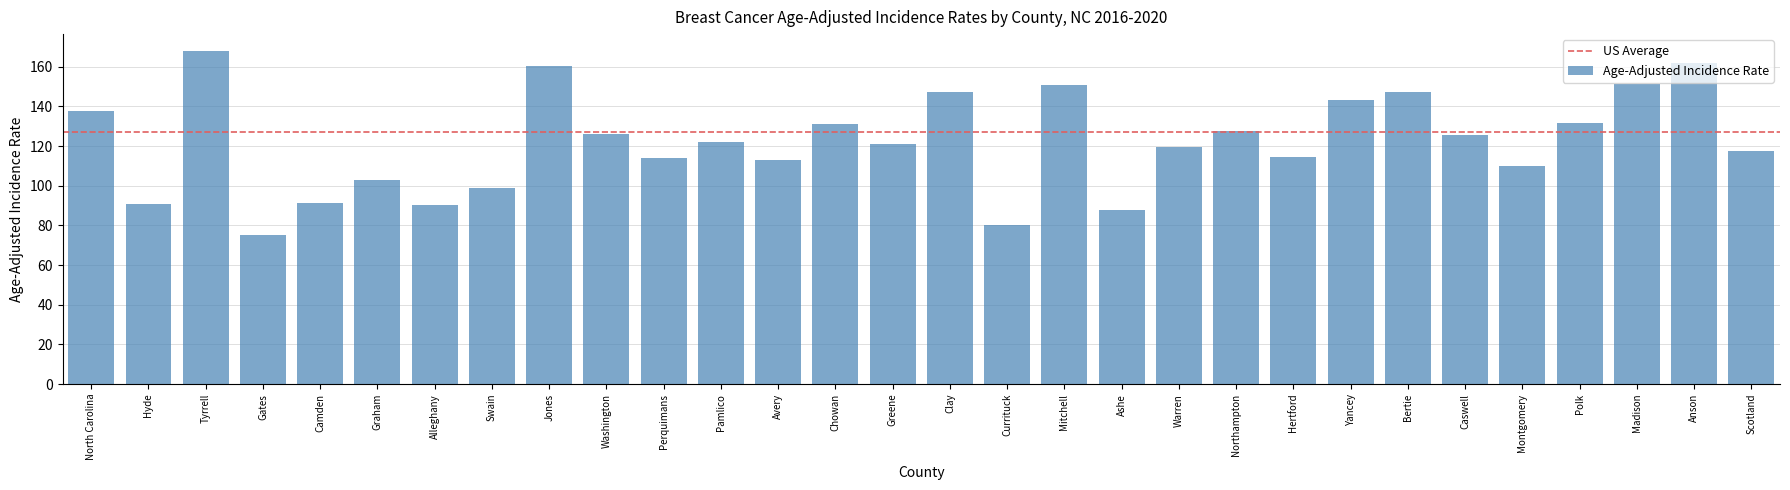

The value at North Carolina is 244.9. True or false?

False